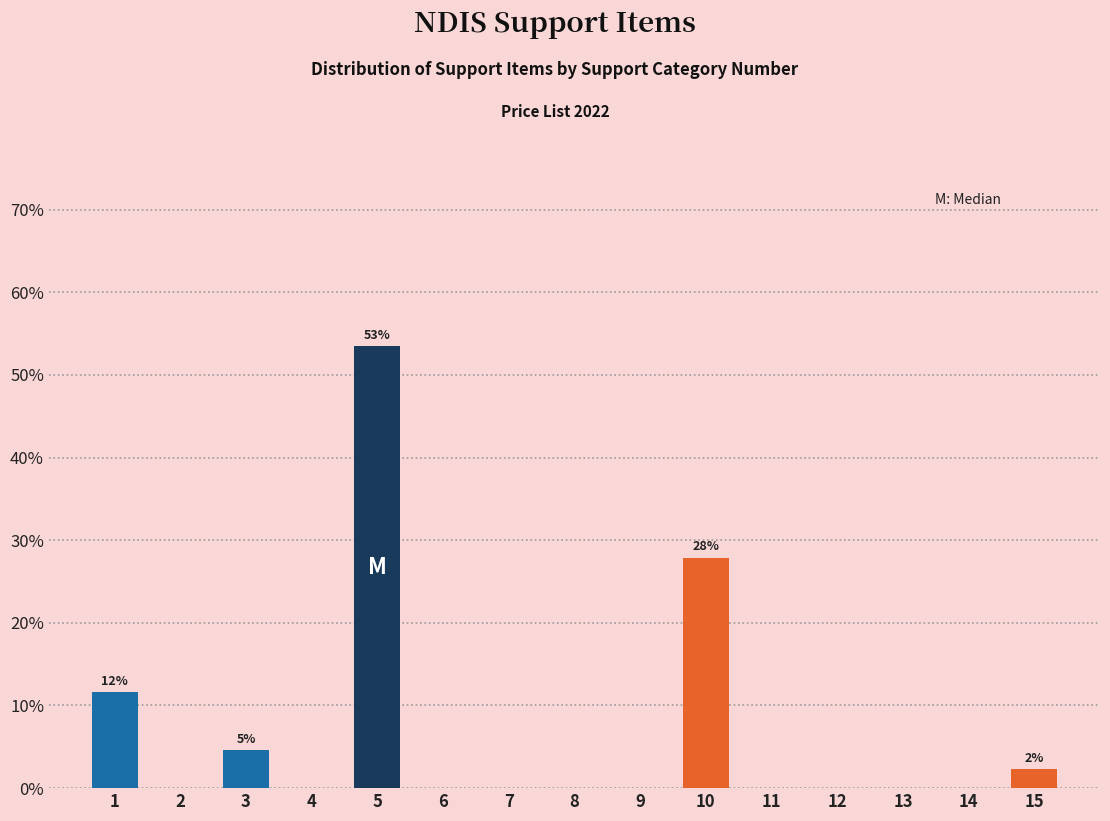

Reading left to right, transcribe all the data shown in this chart.

1=11.6	2=0.0	3=4.7	4=0.0	5=53.5	6=0.0	7=0.0	8=0.0	9=0.0	10=27.9	11=0.0	12=0.0	13=0.0	14=0.0	15=2.3